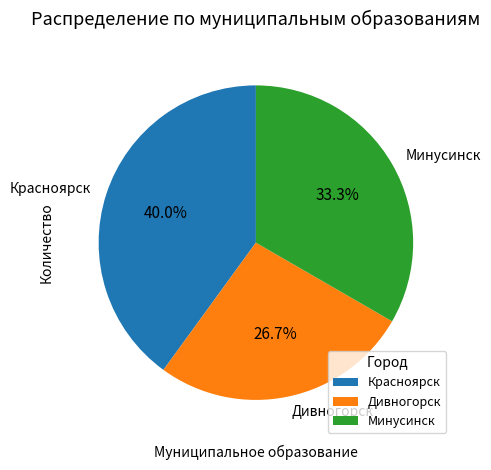

What is the largest slice in the pie chart?

Красноярск